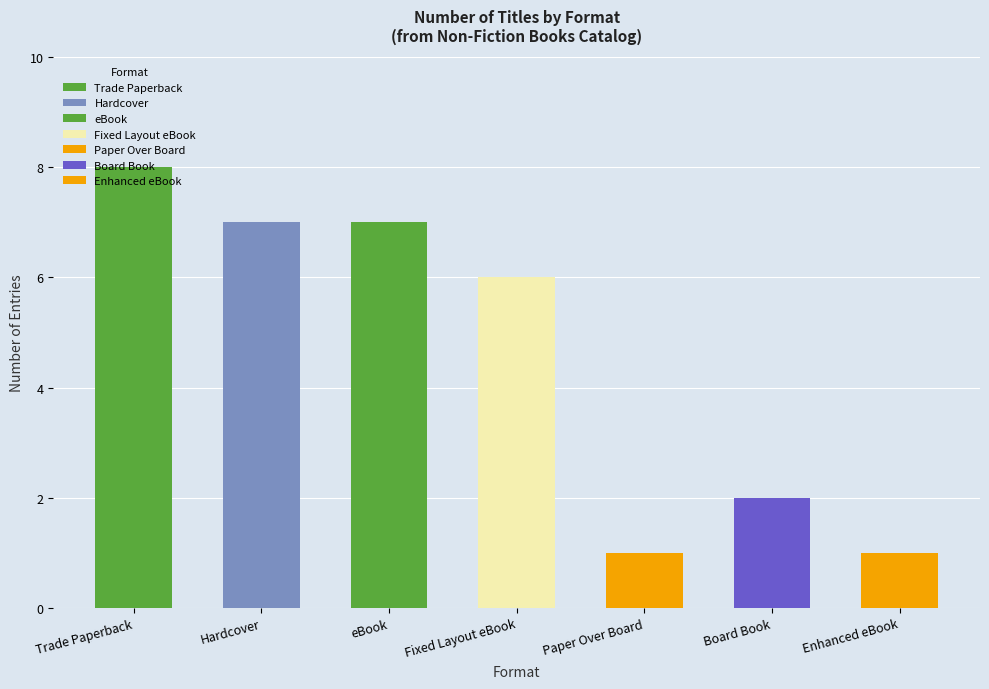

The value at Enhanced eBook is 9. True or false?

False